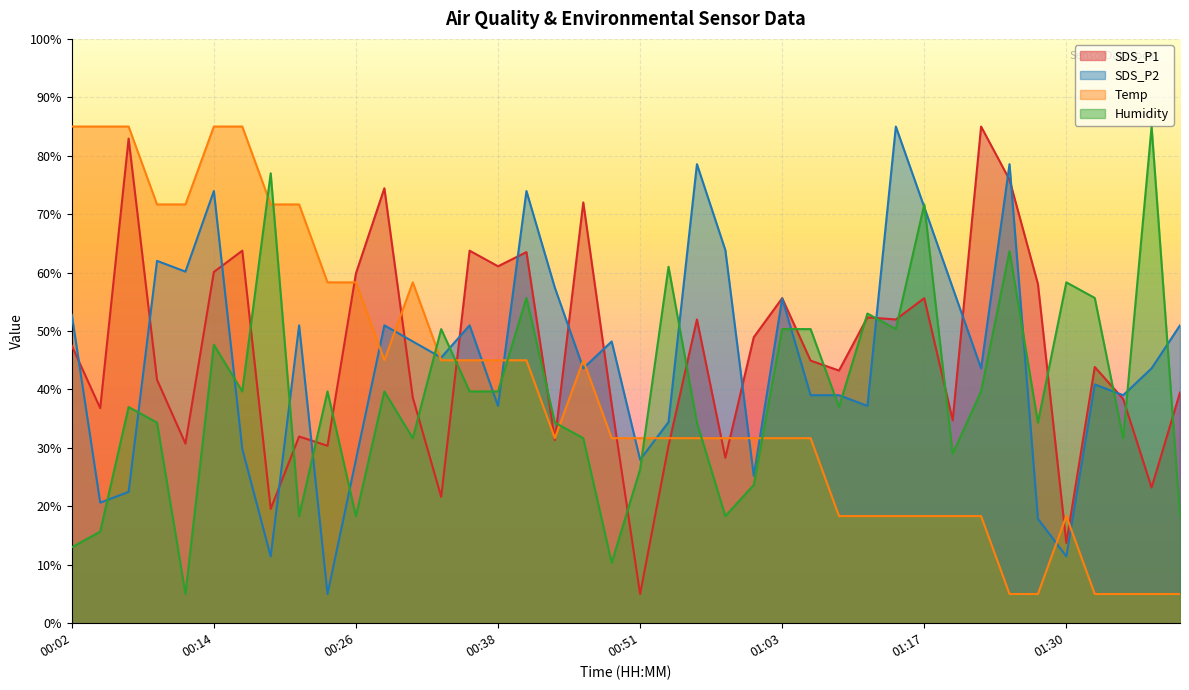

What is the minimum value shown in the chart?

5.0